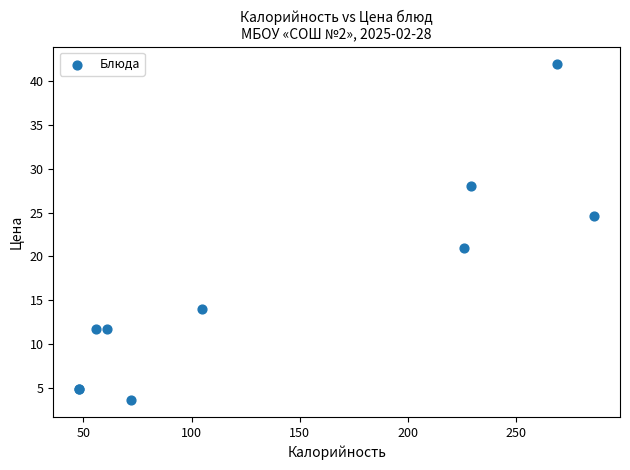

What Y value in the scatter plot is closest to 22?

21.0